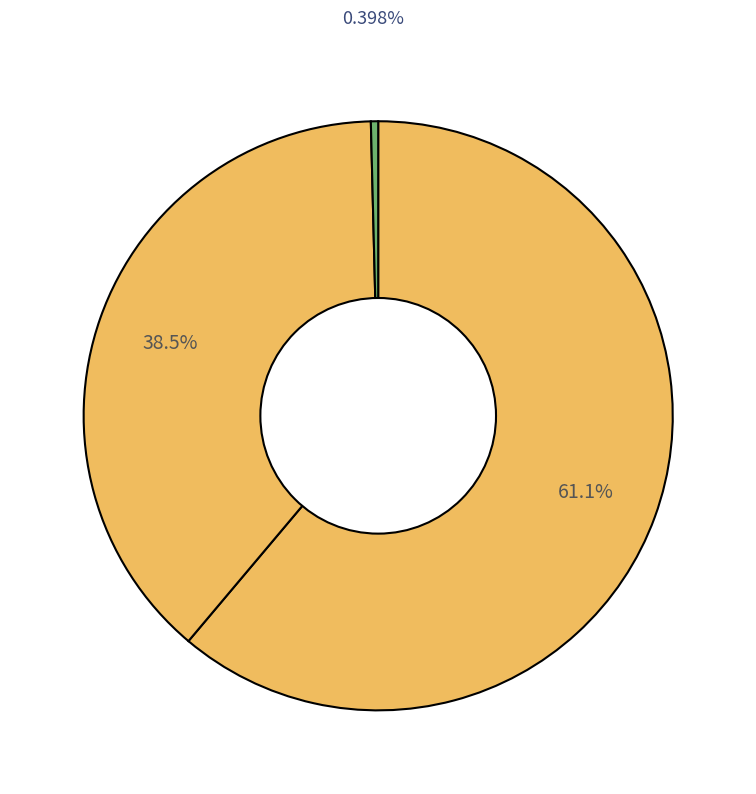

Count the number of slices in the pie.

3